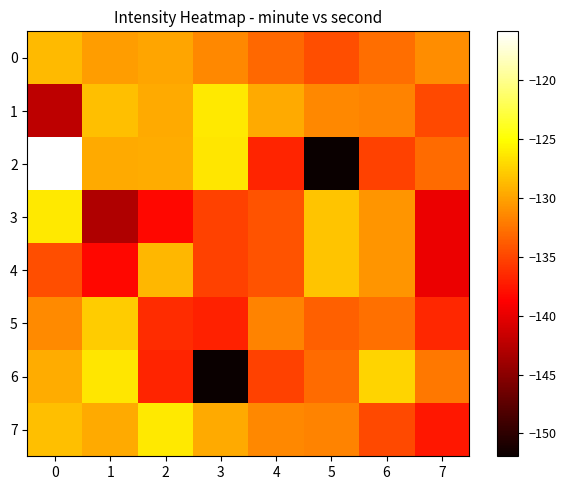

Which series has the largest total across all categories?

7